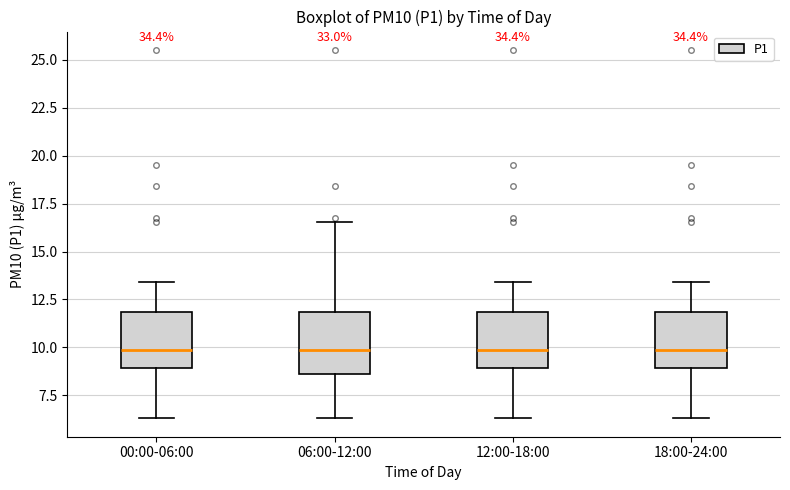

Where does the upper whisker of the box for 06:00-12:00 end on the y-axis? The values are not printed on the chart, so give them approximately, as read against the axis.

16.5